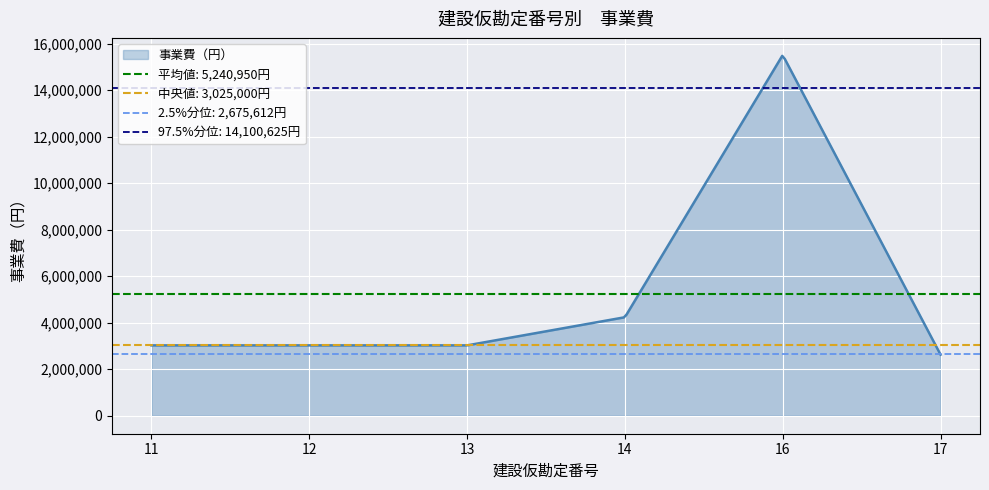

Which has a higher value, 11 or 16?

16